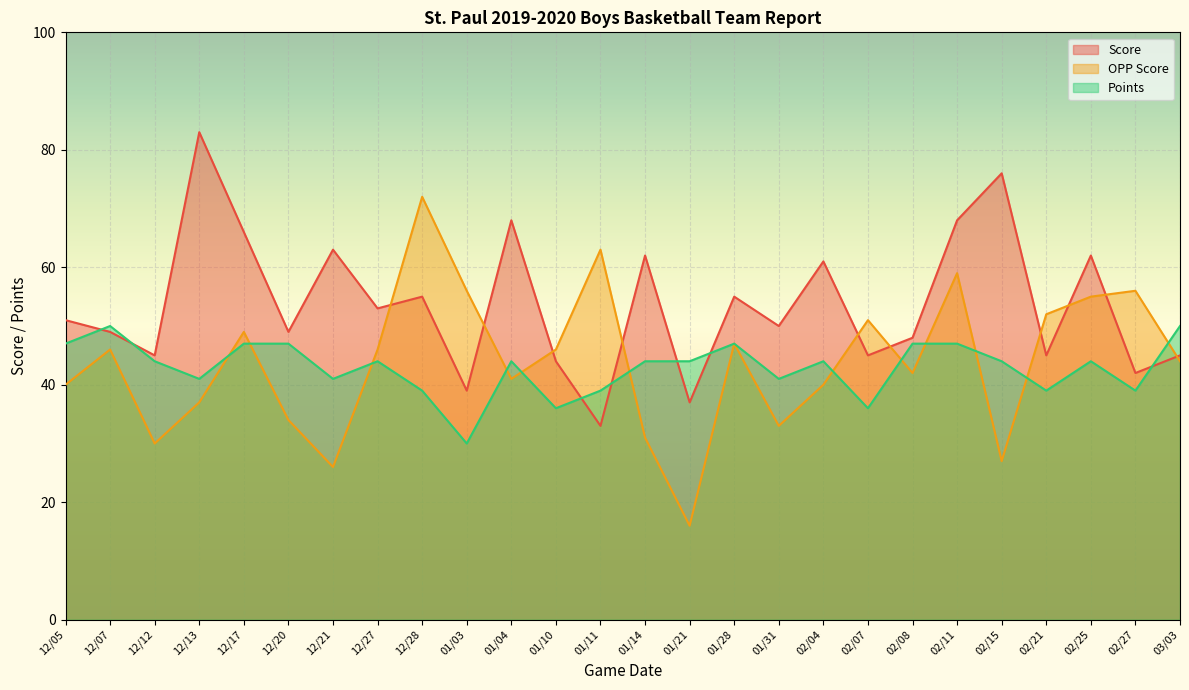

What is the maximum value shown in the chart?

83